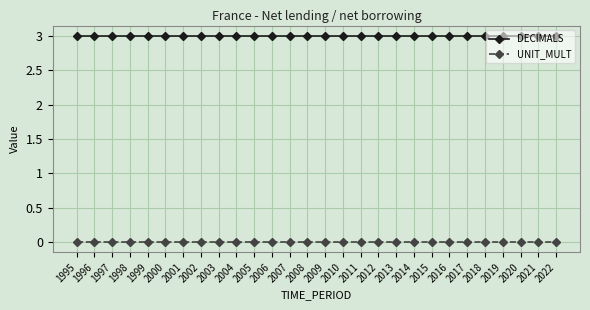

Is it true that DECIMALS equals 3 at 2005?

True